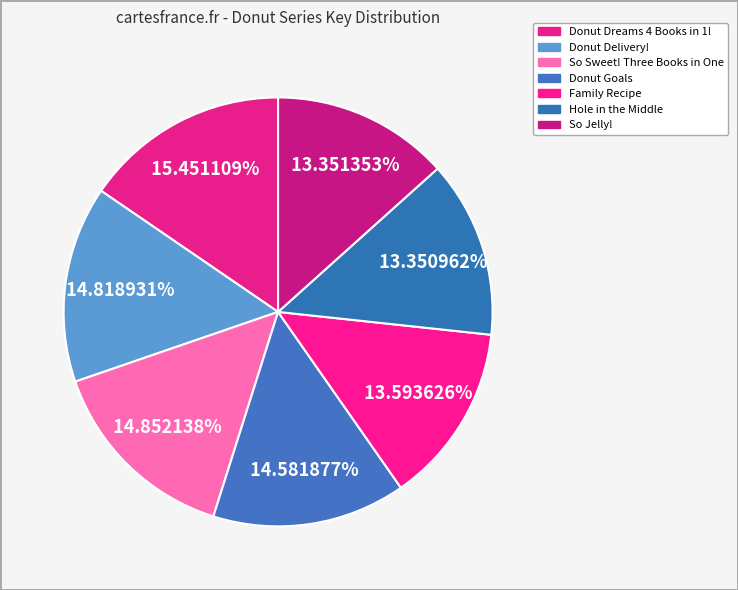

Count the number of slices in the pie.

7